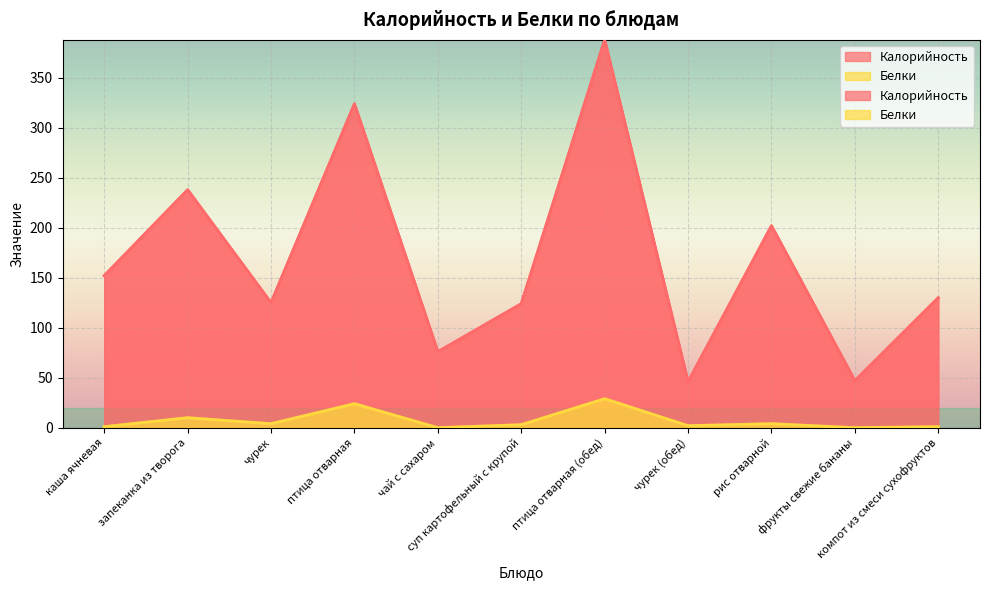

Is the value of Белки at птица отварная (обед) greater than the value of Калорийность at чурек (обед)?

No